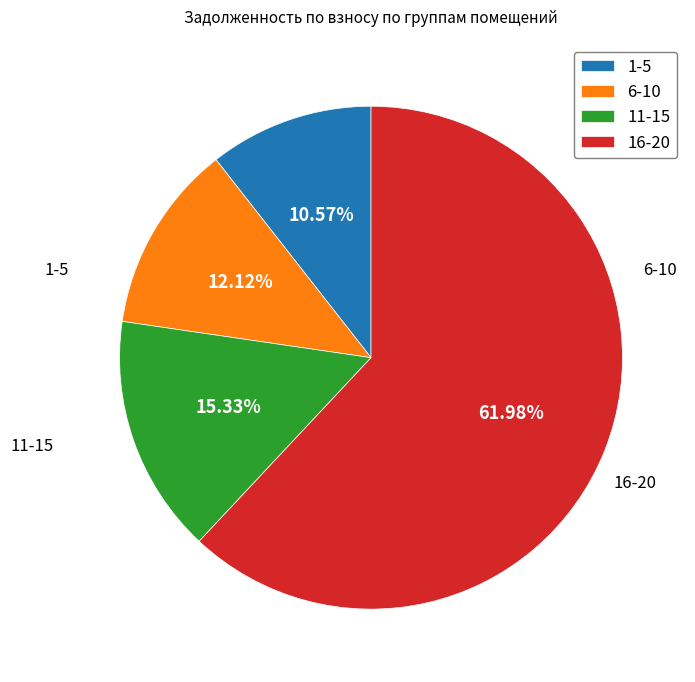

What is the ratio of the value at 16-20 to the value at 6-10?

5.1